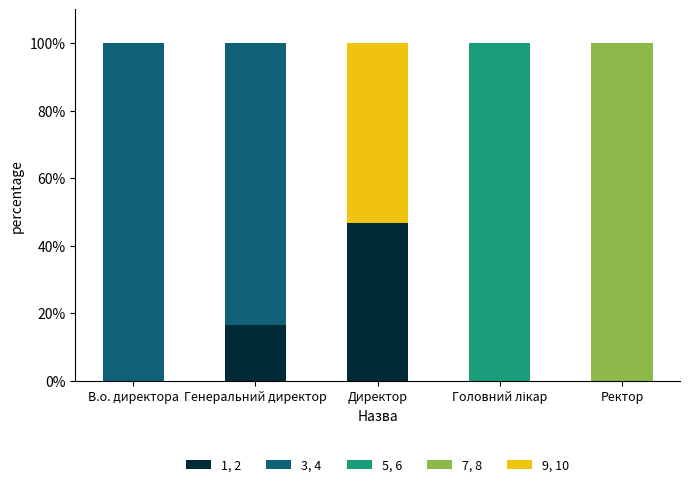

Which category has the highest value in the 1, 2 series?

Директор